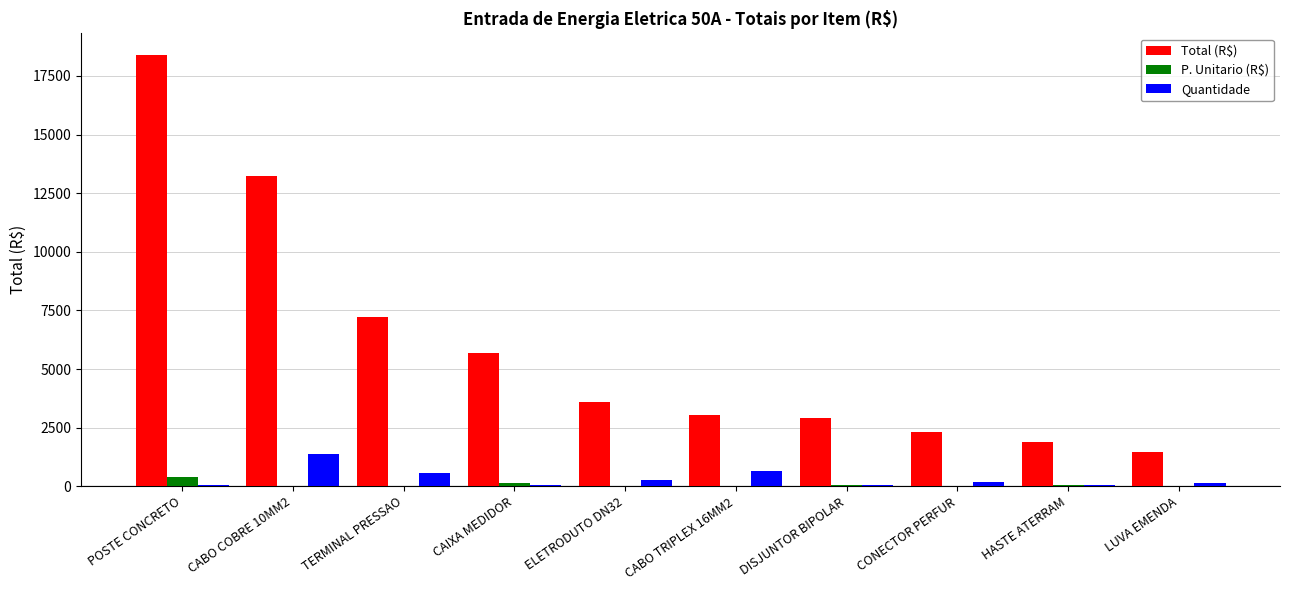

What are all the series names shown in the legend?

Total (R$), P. Unitario (R$), Quantidade